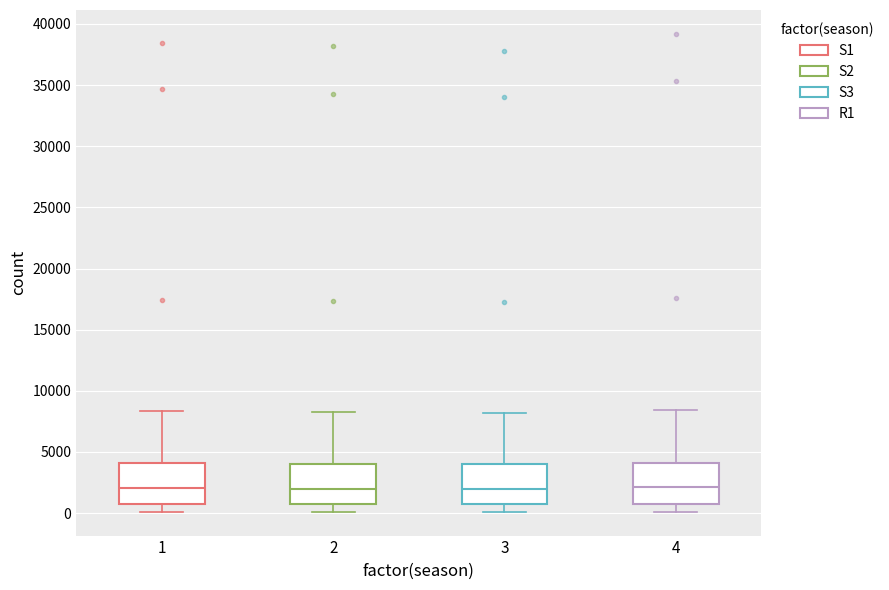

Reading left to right, read every box against the y-axis: the position of its median line, the range the box covers, and the ends of its whiskers. The values are not printed on the chart, so give them approximately, as read against the axis.

1: median 2000, box 500 to 4000, whiskers 0 to 8500
2: median 2000, box 500 to 4000, whiskers 0 to 8500
3: median 2000, box 500 to 4000, whiskers 0 to 8000
4: median 2000, box 1000 to 4000, whiskers 0 to 8500